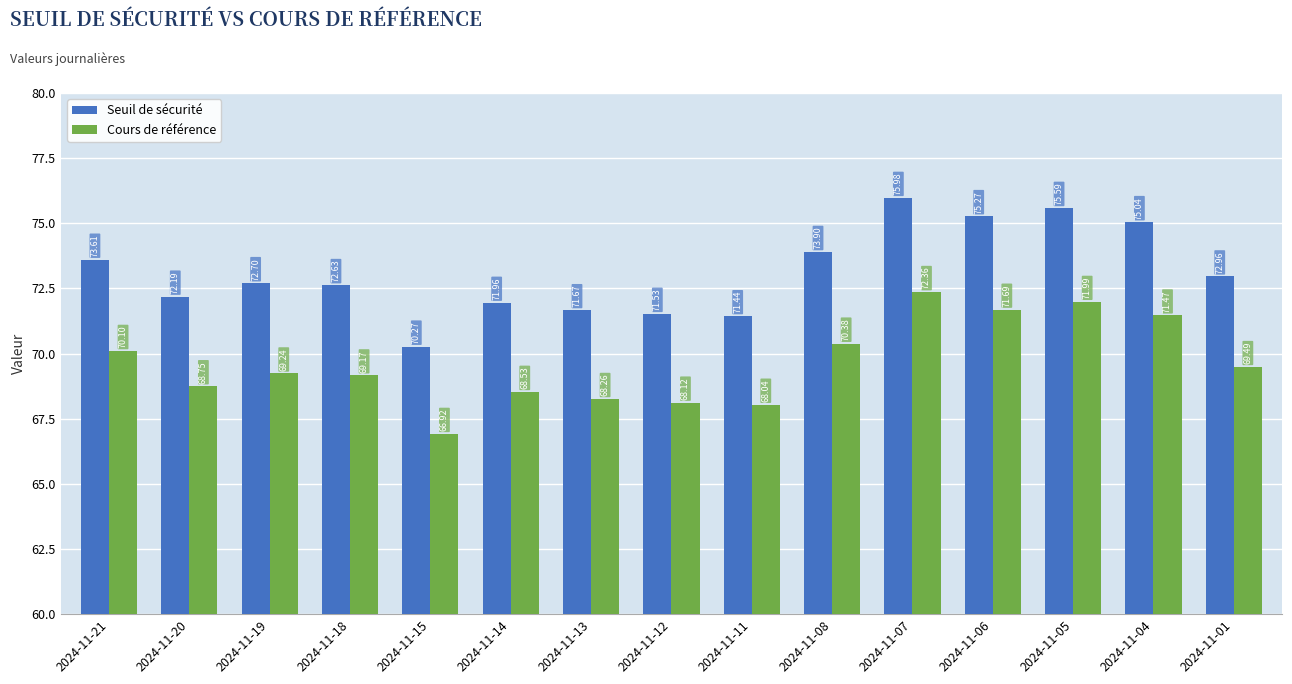

List the labels in order of Cours de référence value, largest first.

2024-11-07, 2024-11-05, 2024-11-06, 2024-11-04, 2024-11-08, 2024-11-21, 2024-11-01, 2024-11-19, 2024-11-18, 2024-11-20, 2024-11-14, 2024-11-13, 2024-11-12, 2024-11-11, 2024-11-15